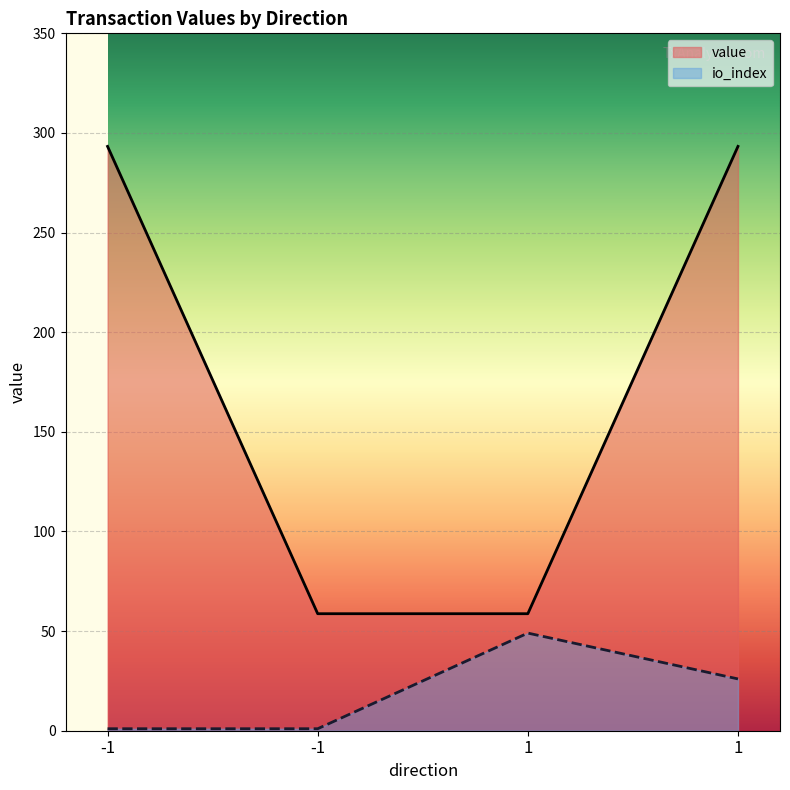

Which series changed the most between -1 and 1?

io_index